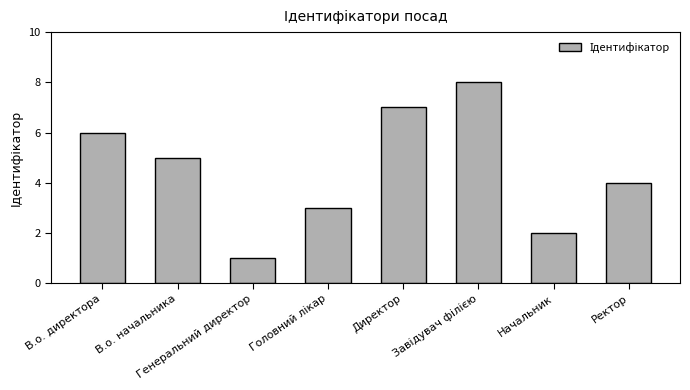

Which category has the lowest value across all series?

Генеральний директор